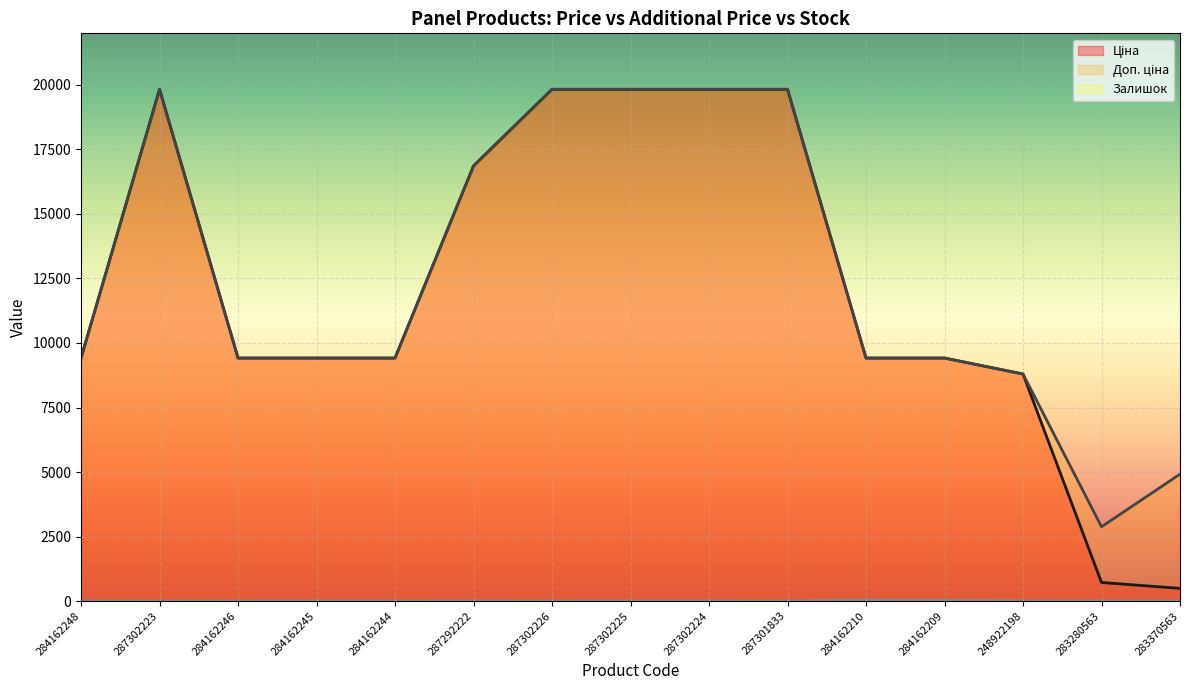

True or false: Залишок and Ціна intersect in this chart.

False